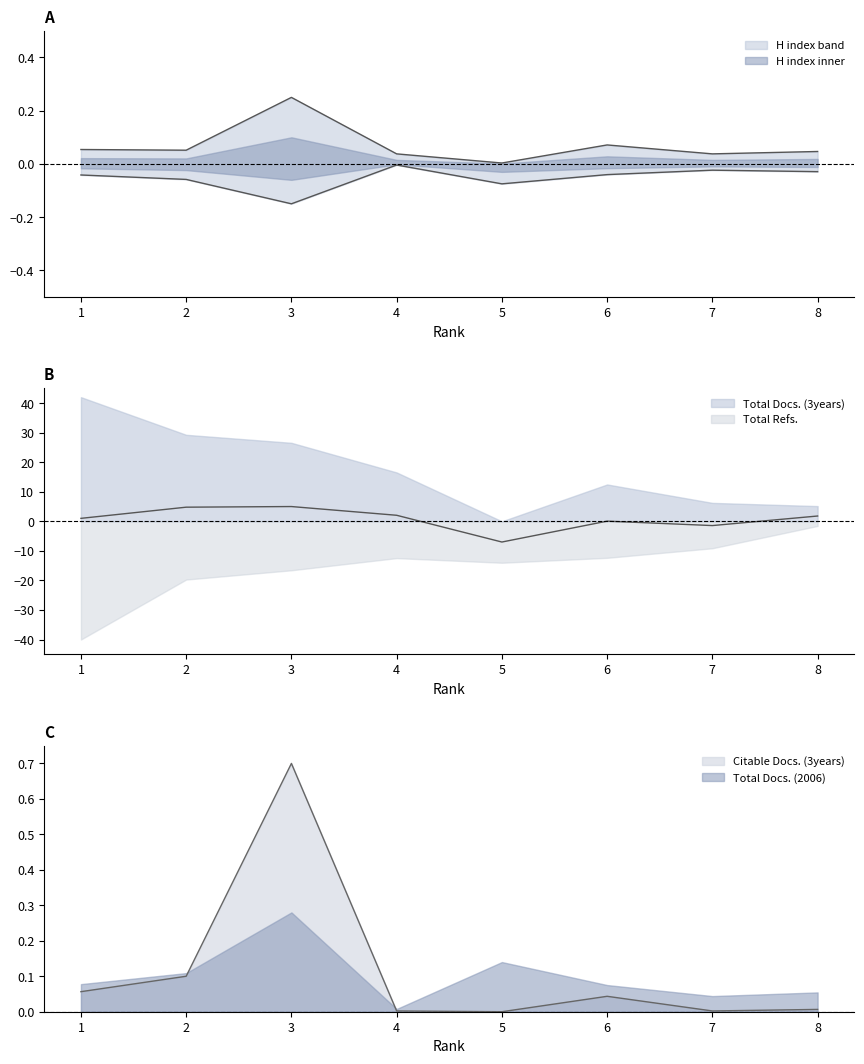

What is the highest value of the Citable Docs. (3years) series?

0.7